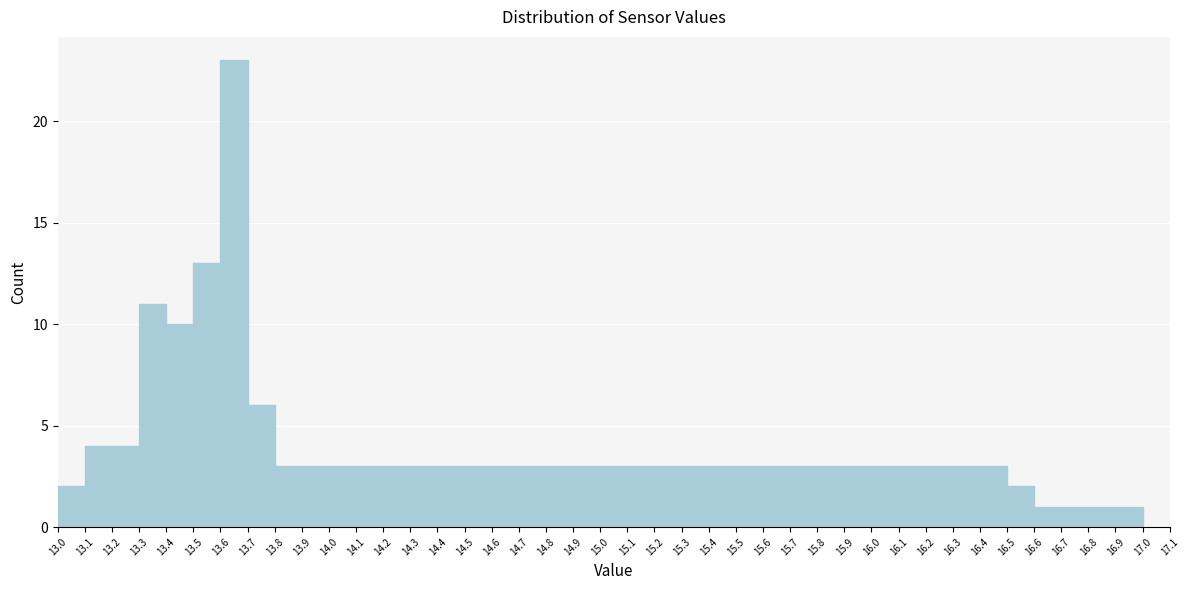

Reading left to right, list every bar in this chart as the range it spans on the x-axis followed by its height. The values are not printed on the chart, so give them approximately, as read against the axis.

13.0 to 13.1: 2
13.1 to 13.2: 4
13.2 to 13.3: 4
13.3 to 13.4: 11
13.4 to 13.5: 10
13.5 to 13.6: 13
13.6 to 13.7: 23
13.7 to 13.8: 6
13.8 to 13.9: 3
13.9 to 14.0: 3
14.0 to 14.1: 3
14.1 to 14.2: 3
14.2 to 14.3: 3
14.3 to 14.4: 3
14.4 to 14.5: 3
14.5 to 14.6: 3
14.6 to 14.7: 3
14.7 to 14.8: 3
14.8 to 14.9: 3
14.9 to 15.0: 3
15.0 to 15.1: 3
15.1 to 15.2: 3
15.2 to 15.3: 3
15.3 to 15.4: 3
15.4 to 15.5: 3
15.5 to 15.6: 3
15.6 to 15.7: 3
15.7 to 15.8: 3
15.8 to 15.9: 3
15.9 to 16.0: 3
16.0 to 16.1: 3
16.1 to 16.2: 3
16.2 to 16.3: 3
16.3 to 16.4: 3
16.4 to 16.5: 3
16.5 to 16.6: 2
16.6 to 16.7: 1
16.7 to 16.8: 1
16.8 to 16.9: 1
16.9 to 17.0: 1